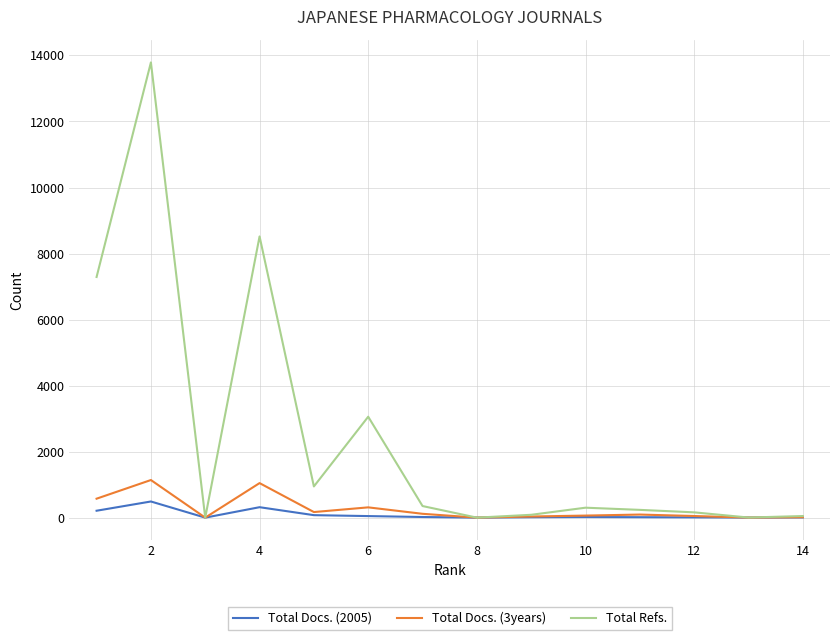

At how many categories does at least one series exceed 3098?

3